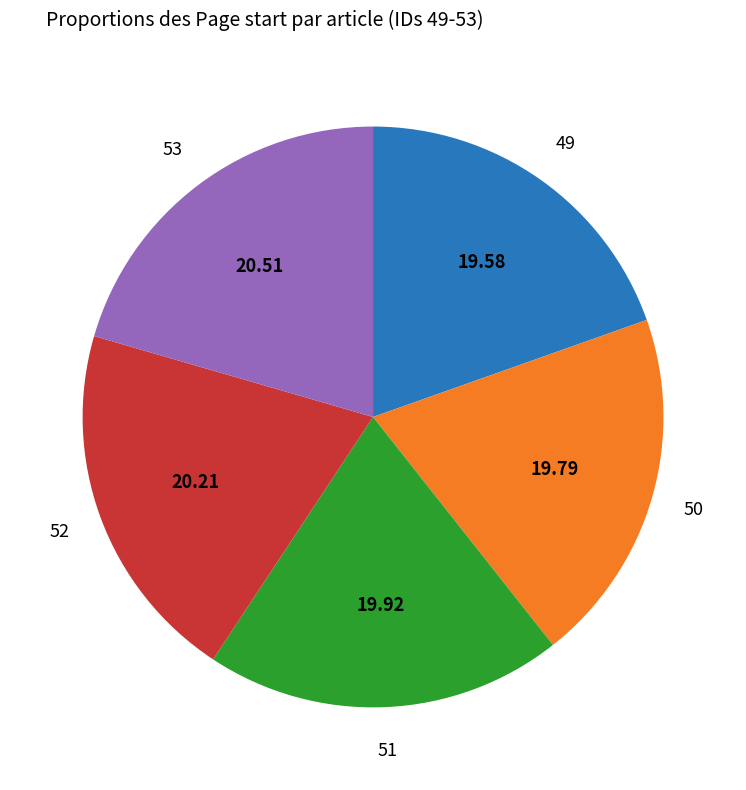

Do 52 and 49 together represent more than half of the pie?

No